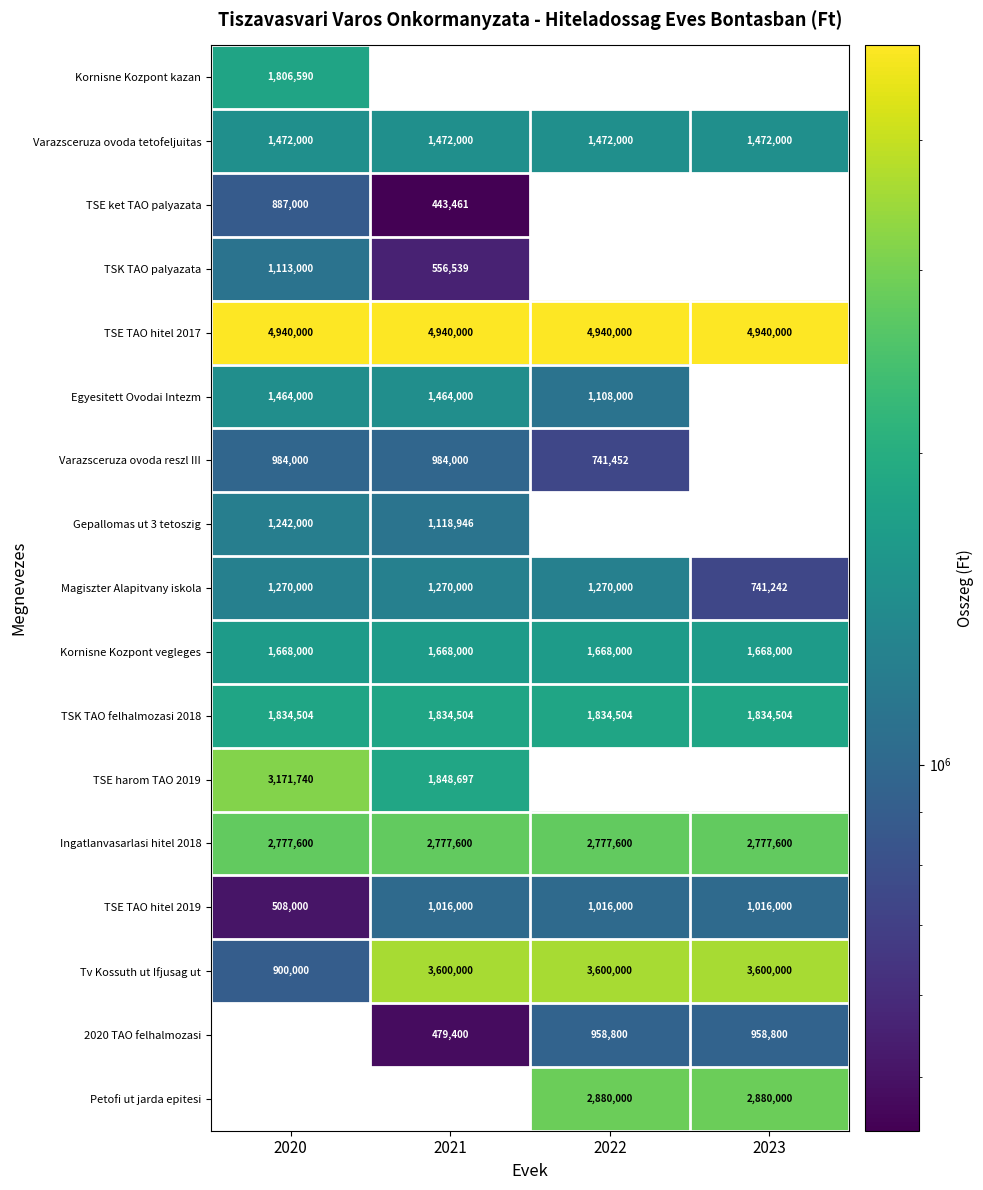

True or false: TSK TAO palyazata has a value of 0 at 2023.

True